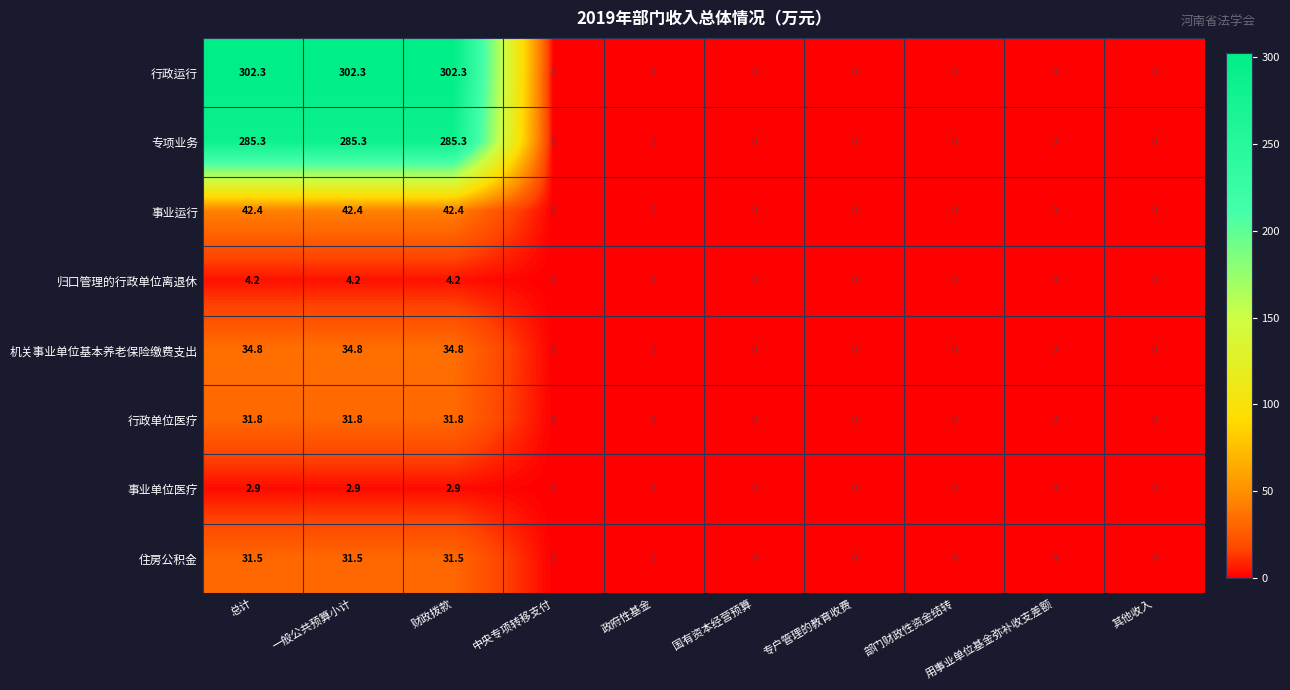

At how many categories does at least one series exceed 251?

3